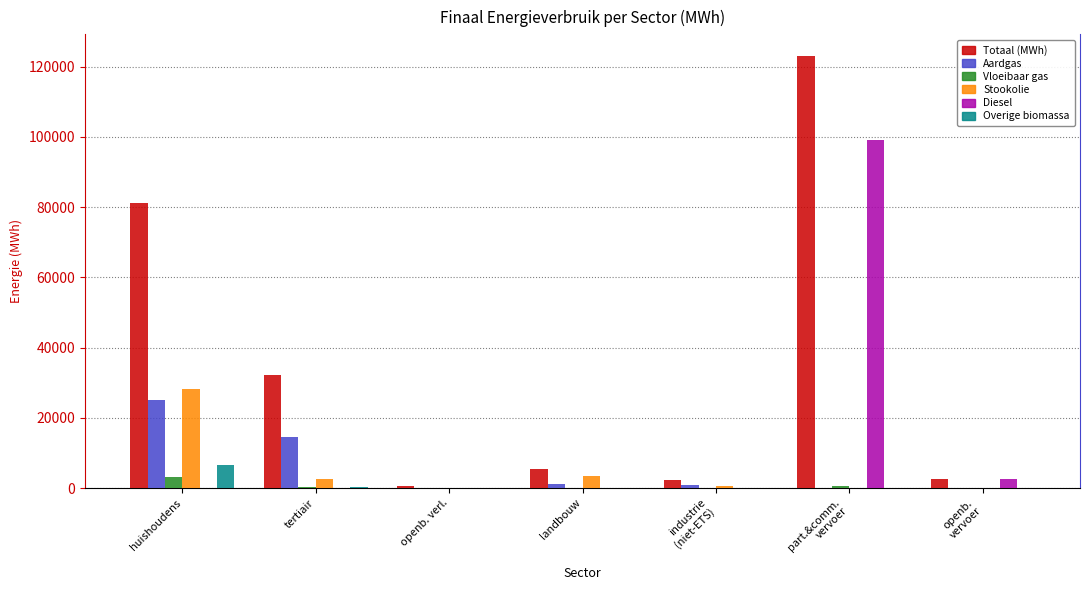

How many groups of bars are there?

7